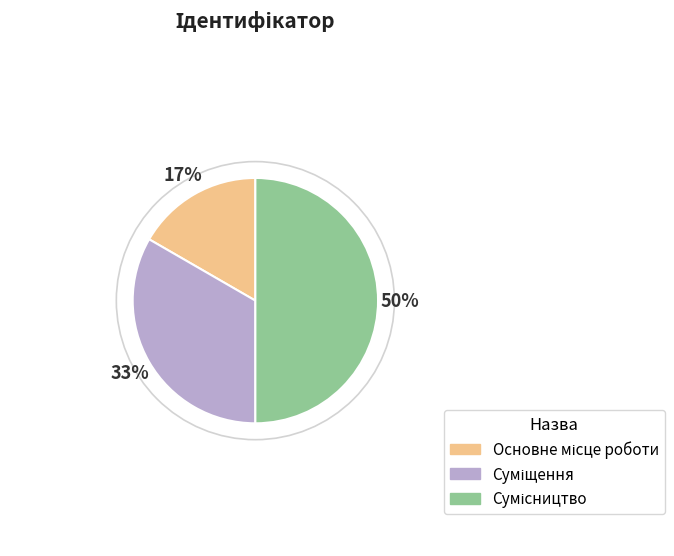

To the nearest percent, what is the average slice percentage?

33%